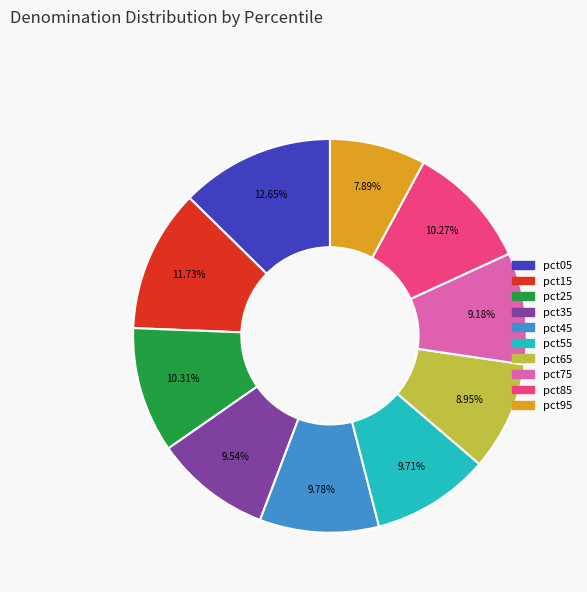

How many slices are in this pie chart?

10